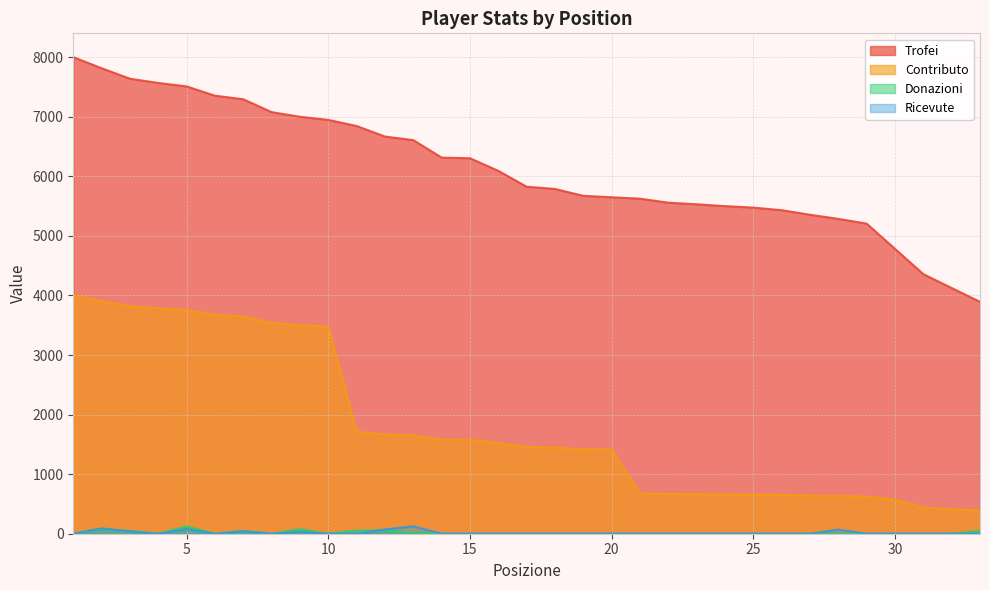

Reading left to right, extract all data points from this chart.

Trofei: 1=8001	2=7815	3=7639	4=7568	5=7510	6=7354	7=7294	8=7078	9=7000	10=6948	11=6845	12=6668	13=6608	14=6315	15=6304	16=6092	17=5826	18=5788	19=5673	20=5649	21=5625	22=5558	23=5531	24=5500	25=5475	26=5432	27=5355	28=5286	29=5206	30=4782	31=4358	32=4125	33=3893
Contributo: 1=4000	2=3907	3=3819	4=3784	5=3755	6=3677	7=3647	8=3539	9=3500	10=3474	11=1711	12=1667	13=1652	14=1578	15=1576	16=1523	17=1456	18=1447	19=1418	20=1412	21=675	22=666	23=663	24=660	25=657	26=651	27=642	28=634	29=624	30=573	31=435	32=412	33=389
Donazioni: 1=0	2=76	3=45	4=0	5=122	6=0	7=48	8=0	9=76	10=0	11=54	12=54	13=20	14=0	15=0	16=0	17=0	18=0	19=0	20=0	21=0	22=0	23=0	24=0	25=0	26=0	27=0	28=0	29=0	30=0	31=0	32=0	33=46
Ricevute: 1=0	2=90	3=40	4=0	5=80	6=0	7=40	8=0	9=32	10=0	11=0	12=72	13=125	14=0	15=0	16=0	17=0	18=0	19=0	20=0	21=0	22=0	23=0	24=0	25=0	26=0	27=0	28=70	29=0	30=0	31=0	32=0	33=0